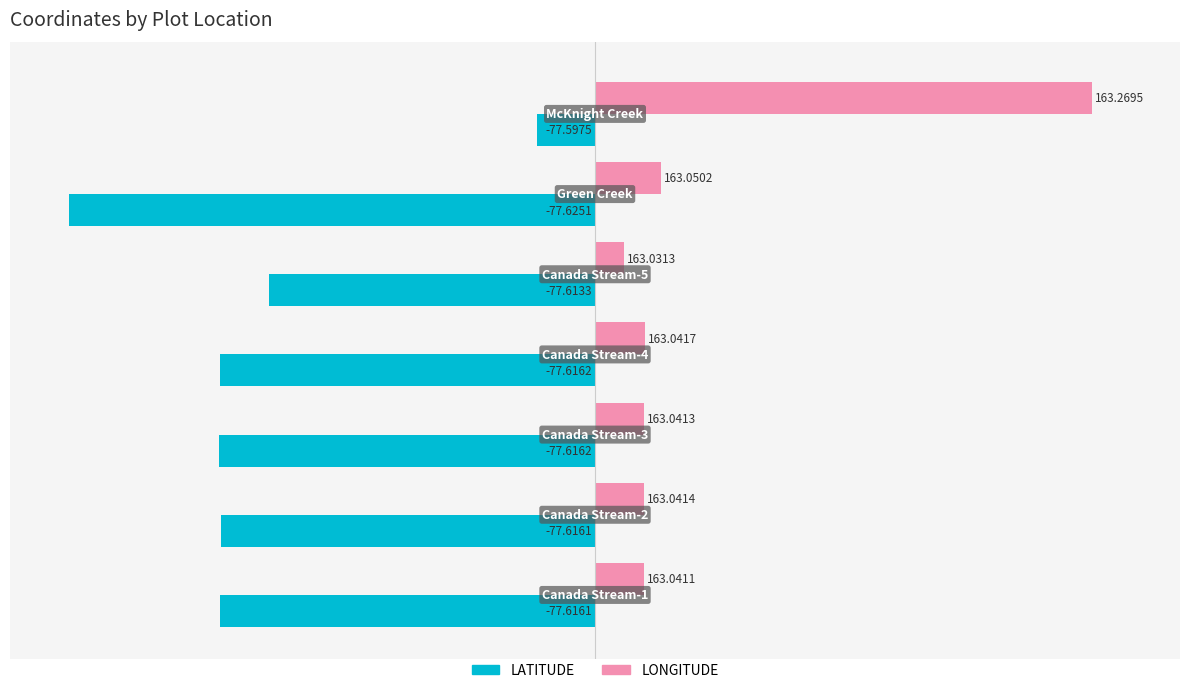

What are all the series names shown in the legend?

LATITUDE, LONGITUDE